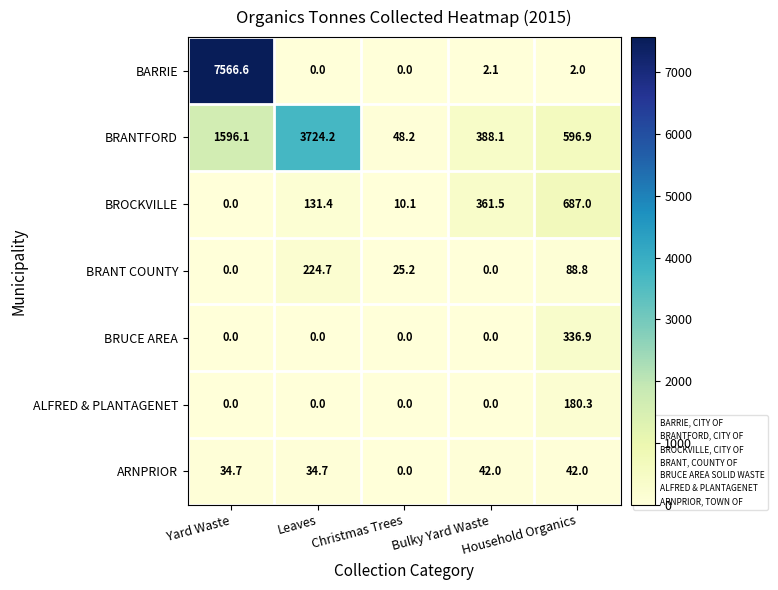

At how many categories does at least one series exceed 7047?

1